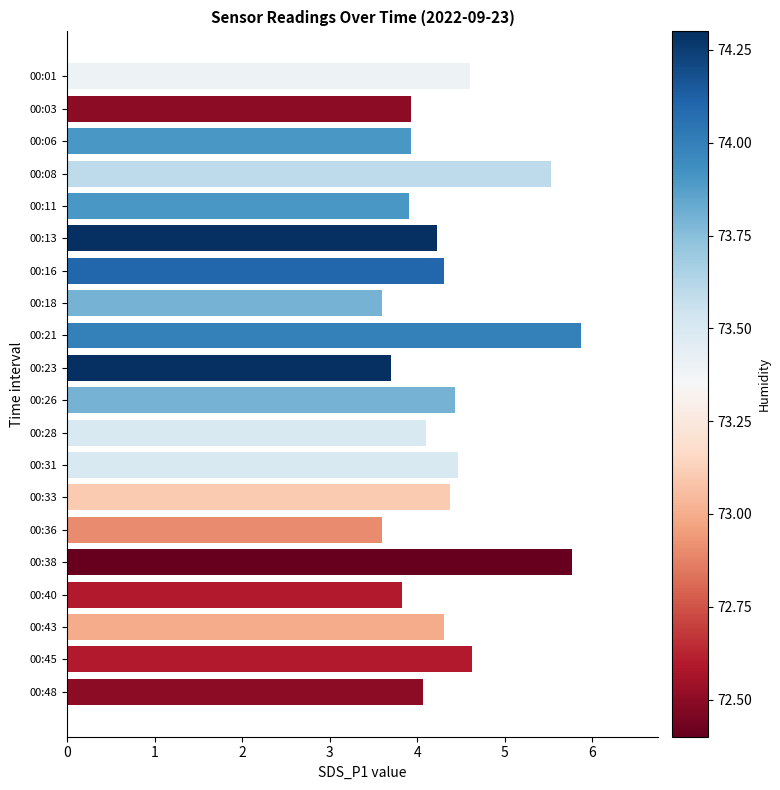

Does the chart contain any negative values?

No